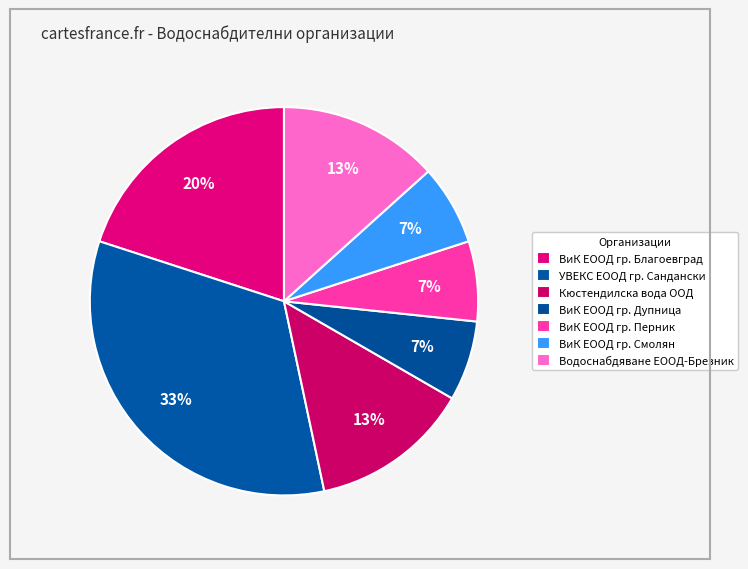

Which category has the smallest portion of the pie?

ВиК ЕООД гр. Дупница